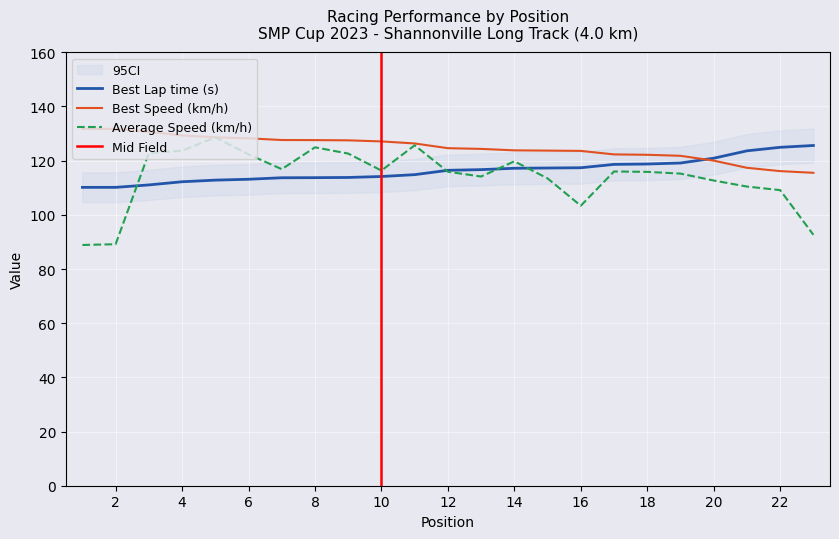

Reading left to right, list all the values displayed in this chart.

Best Lap time: 110.1	110.1	111.0	112.2	112.8	113.1	113.7	113.7	113.8	114.1	114.8	116.4	116.7	117.2	117.3	117.4	118.6	118.8	119.1	120.9	123.6	124.9	125.6
Best Speed: 131.7	131.7	130.7	129.3	128.6	128.2	127.6	127.6	127.5	127.1	126.3	124.6	124.3	123.8	123.7	123.6	122.3	122.2	121.8	120.0	117.4	116.1	115.5
Average Speed: 88.9	89.1	122.8	123.7	128.6	122.3	116.9	124.9	122.6	116.3	125.7	115.9	114.1	119.8	113.4	103.4	116.0	115.9	115.2	112.7	110.4	109.1	92.6